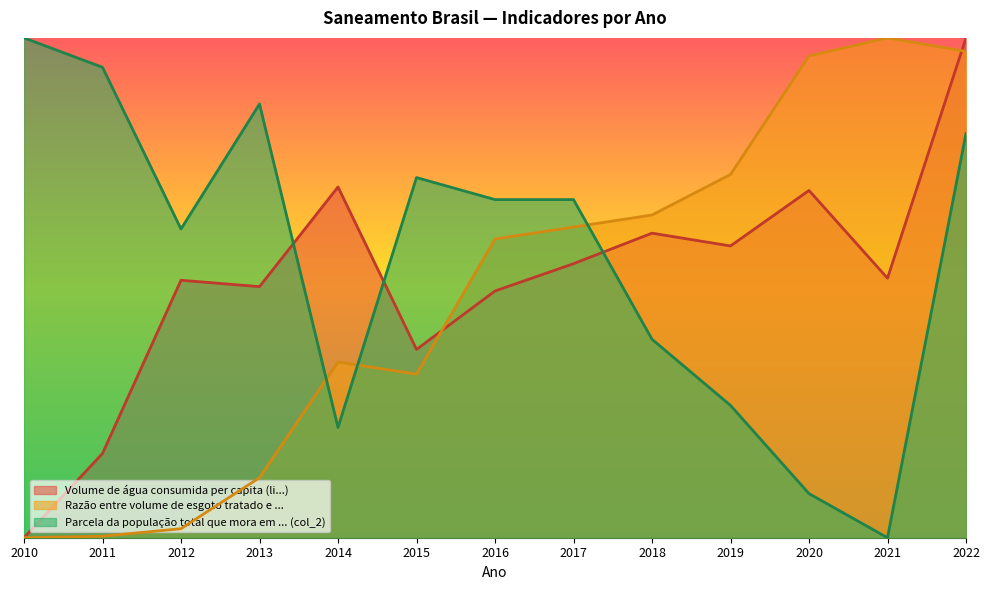

Which has a higher value, 2017 or 2021?

2017